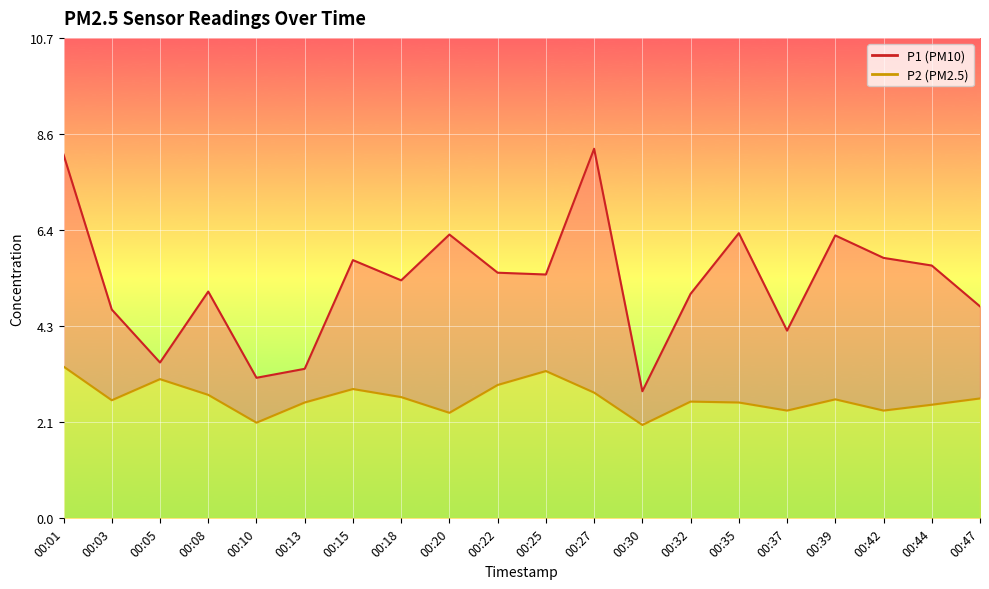

What are all the series names shown in the legend?

P1, P2